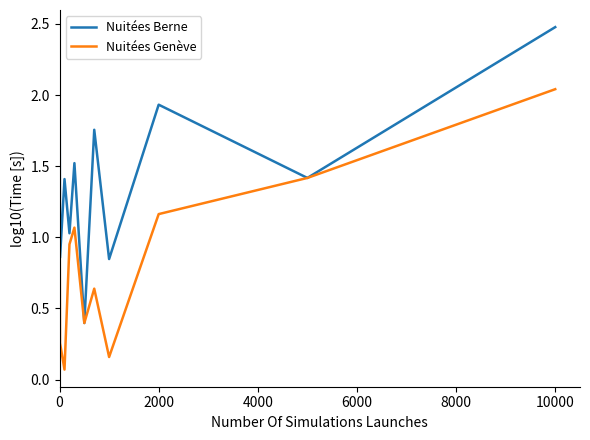

What is the maximum value shown in the chart?

2.5